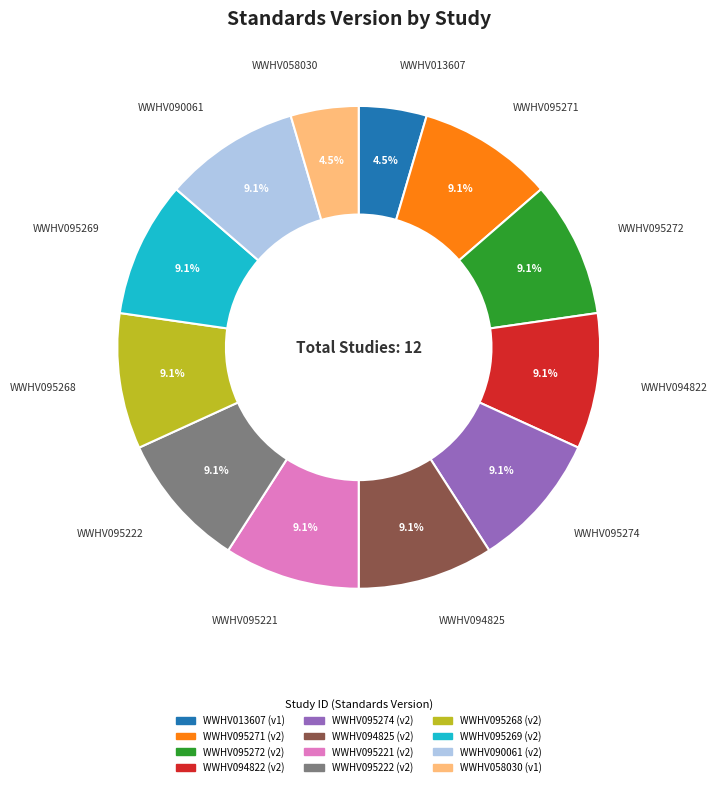

What percentage is the WWHV094825 slice, to the nearest percent?

9%